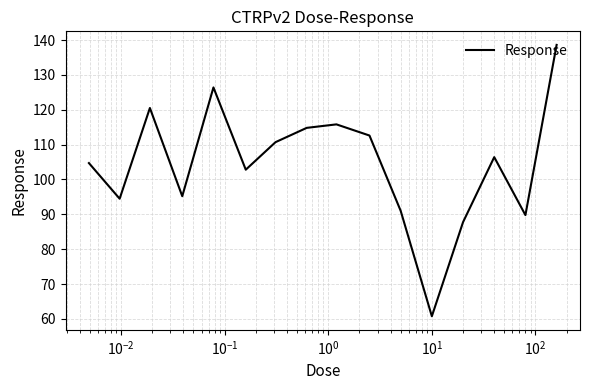

True or false: the data has more than 1 interior local peaks.

True